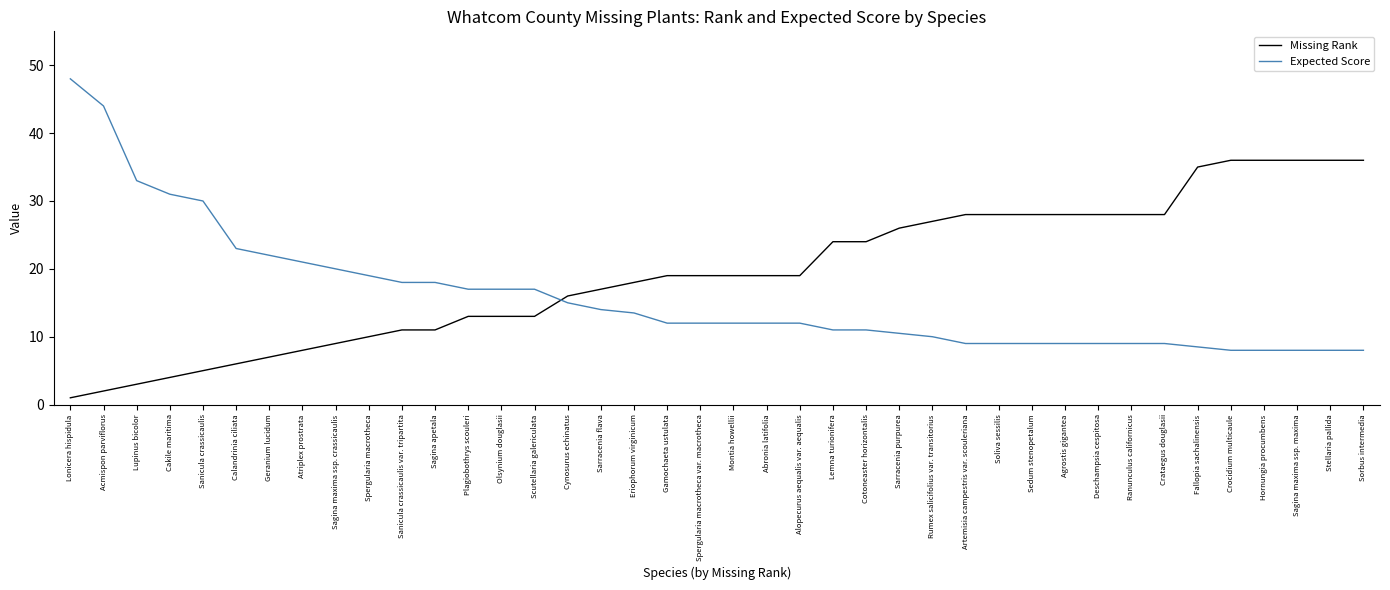

What position from the left is Eriophorum virginicum?

18